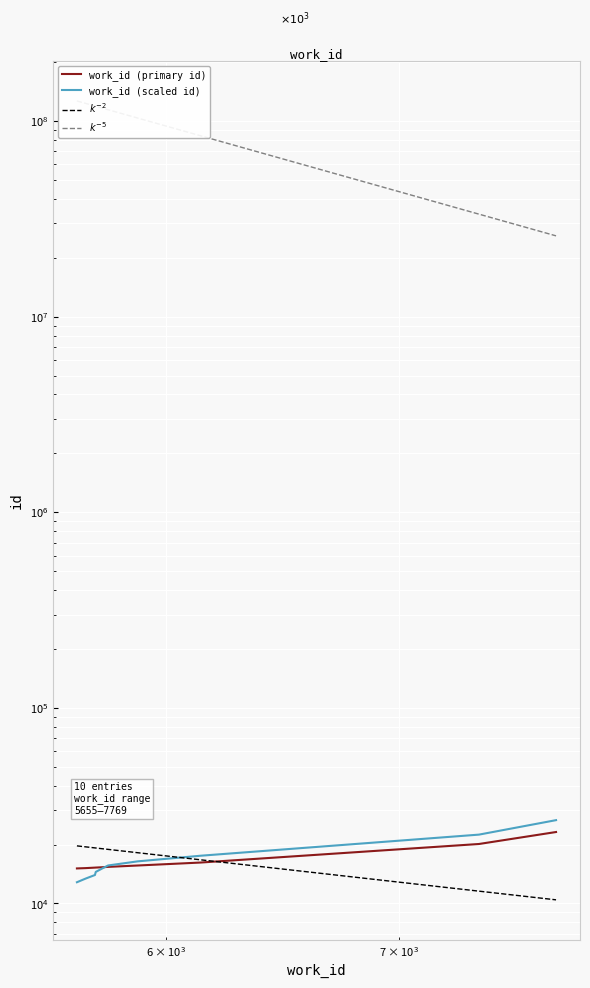

What is the sum of the values at 5726 and 5723?

30515